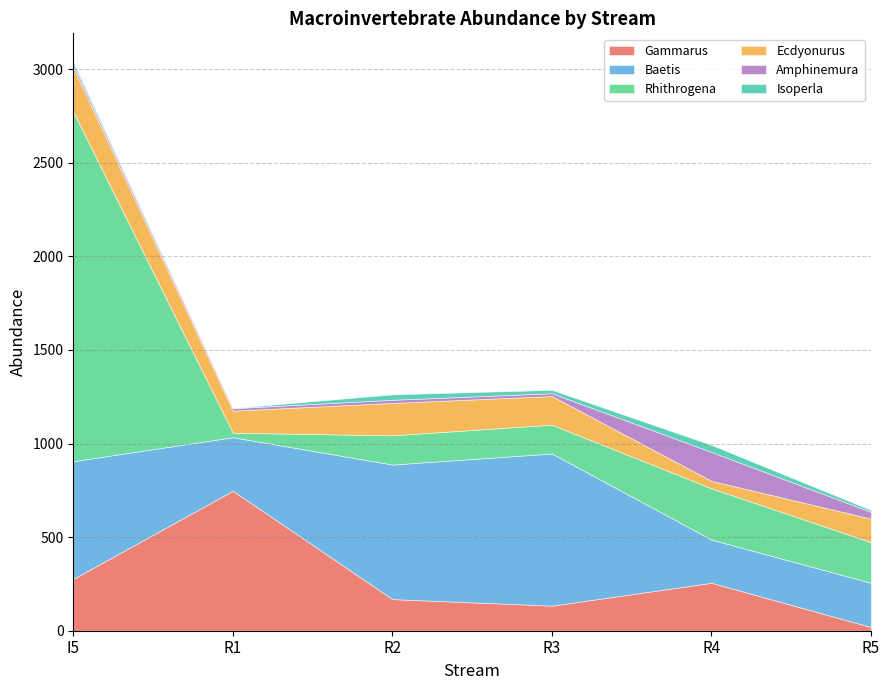

What is the minimum value shown in the chart?

1